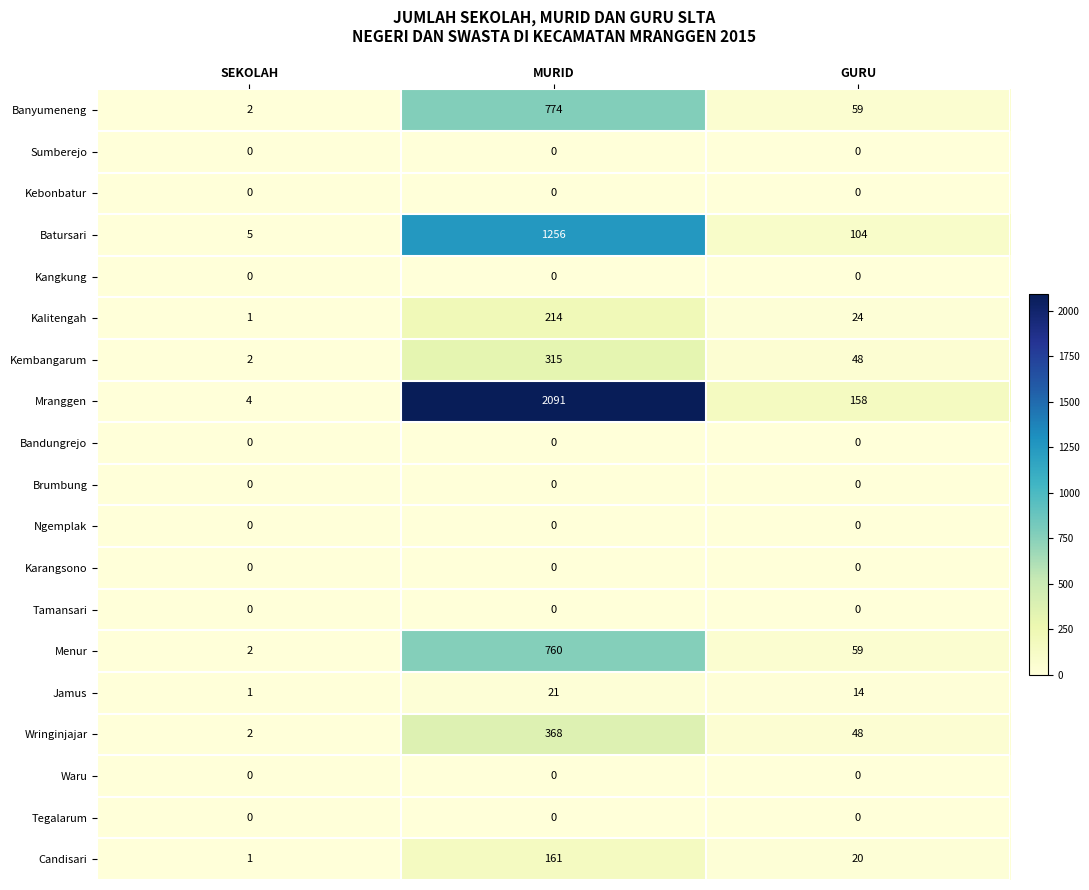

What is the maximum value shown in the chart?

2091